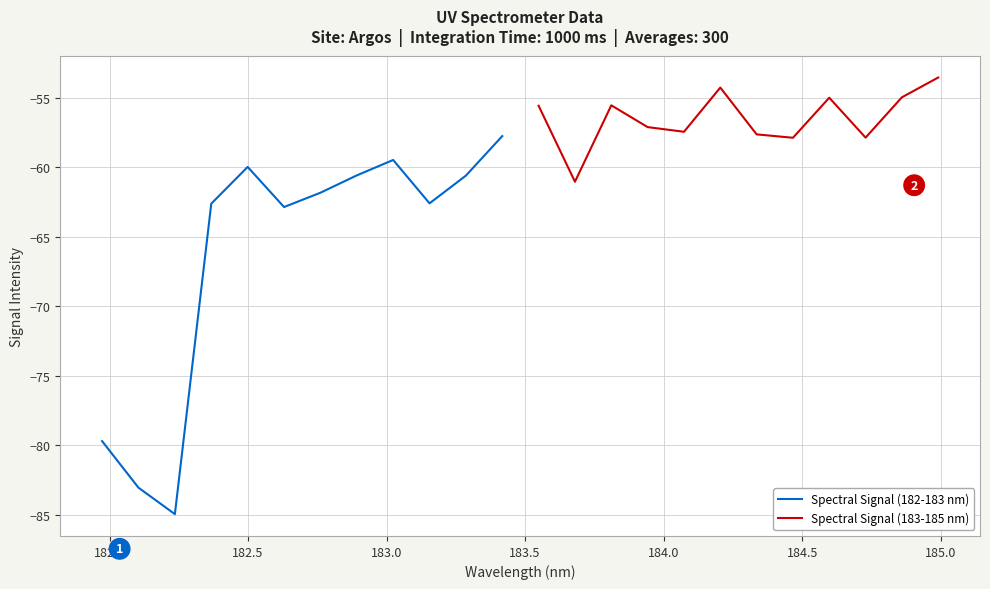

What is the greatest value displayed?

-53.5